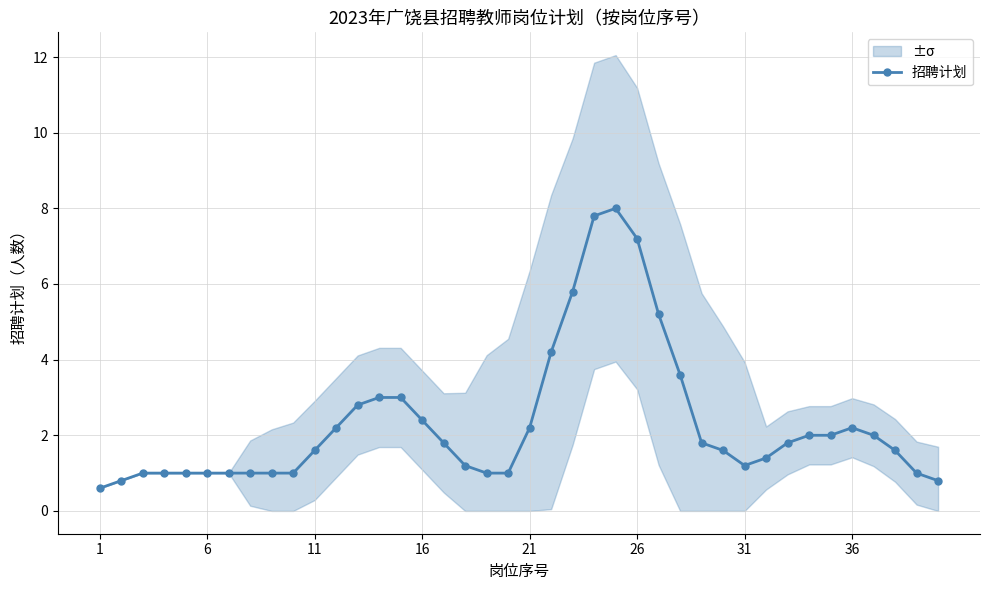

What is the lowest value of the 招聘计划 series?

0.6